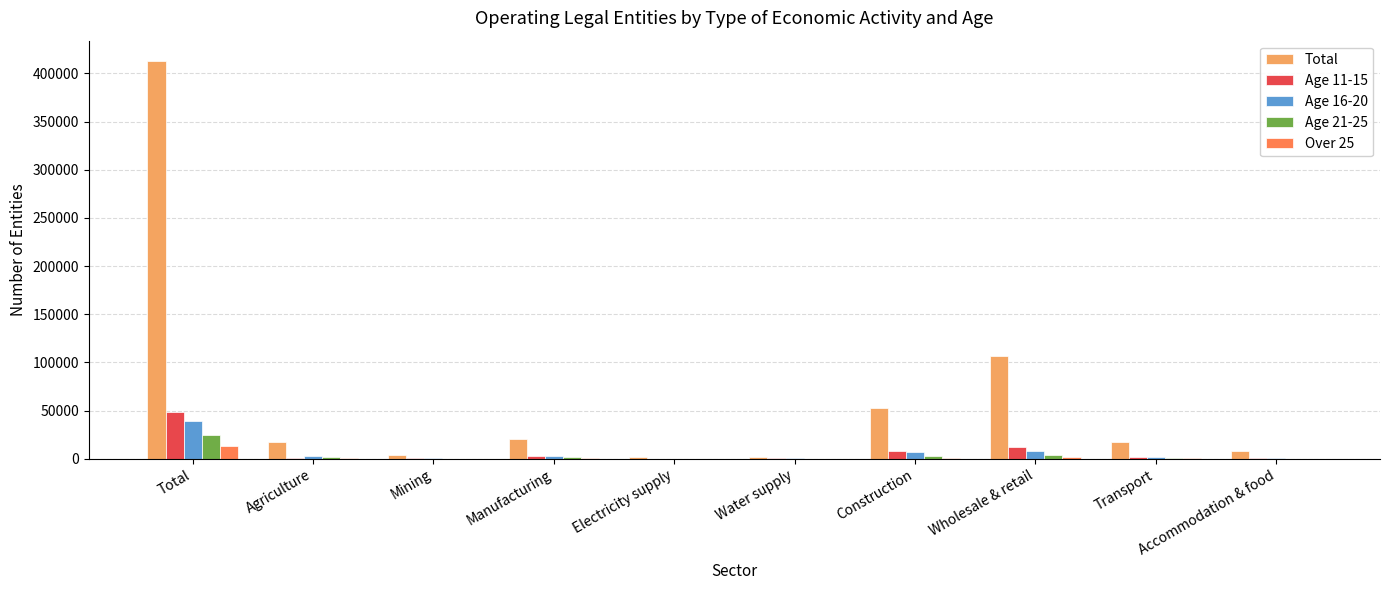

What is the spread (max minus min) of values at Wholesale & retail?

105411